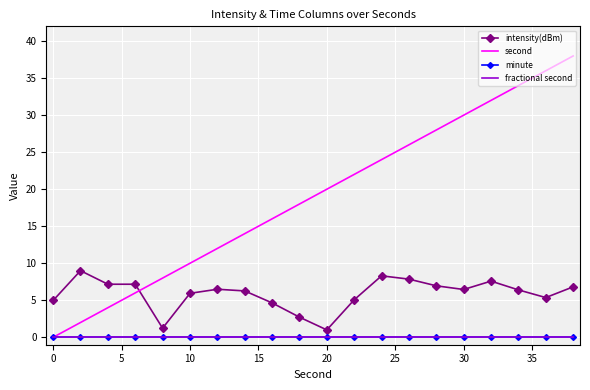

Is this an area chart (filled region under the line)?

No